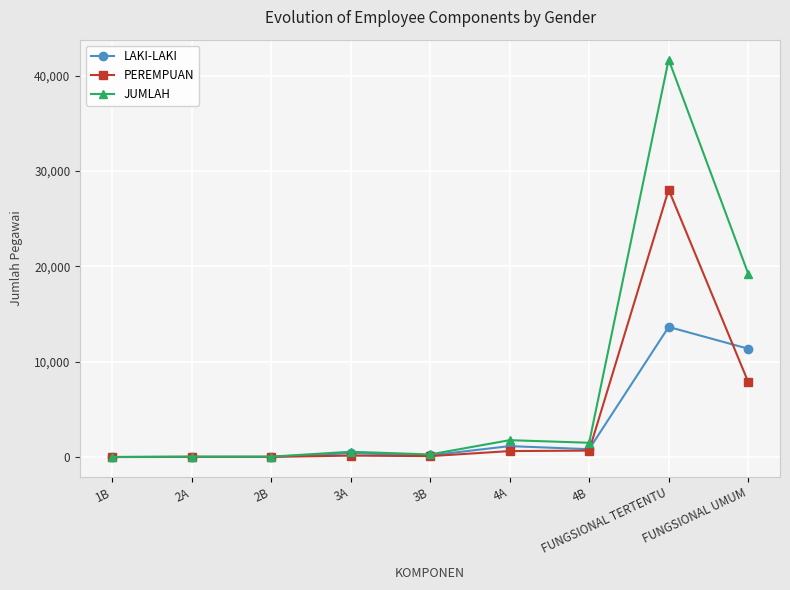

Which series has the widest spread of values?

JUMLAH